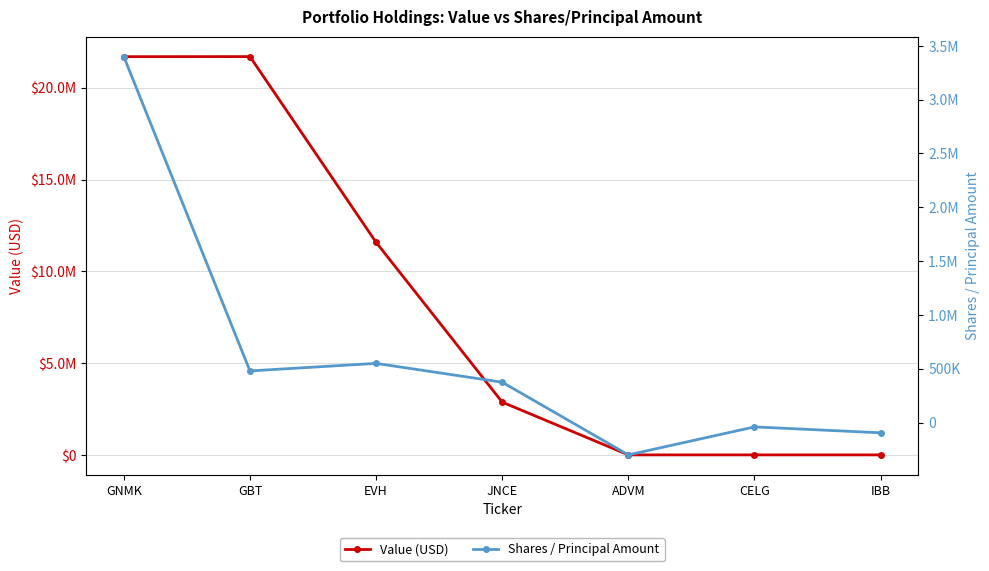

Which series has the largest total across all categories?

Value (USD)